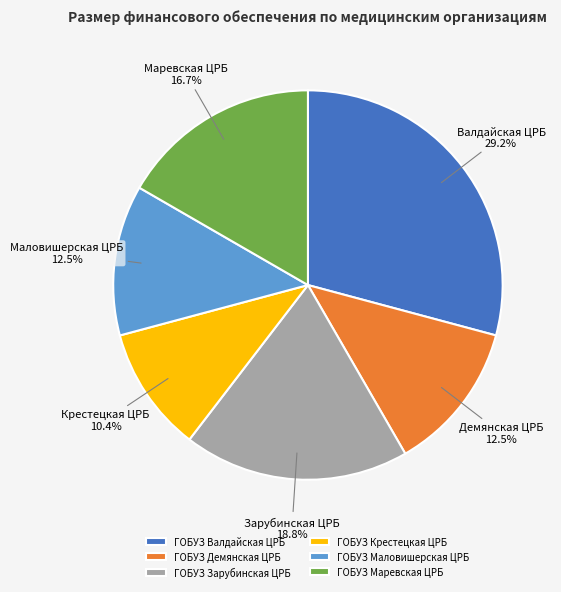

Does ГОБУЗ Демянская ЦРБ represent more than half of the total?

No